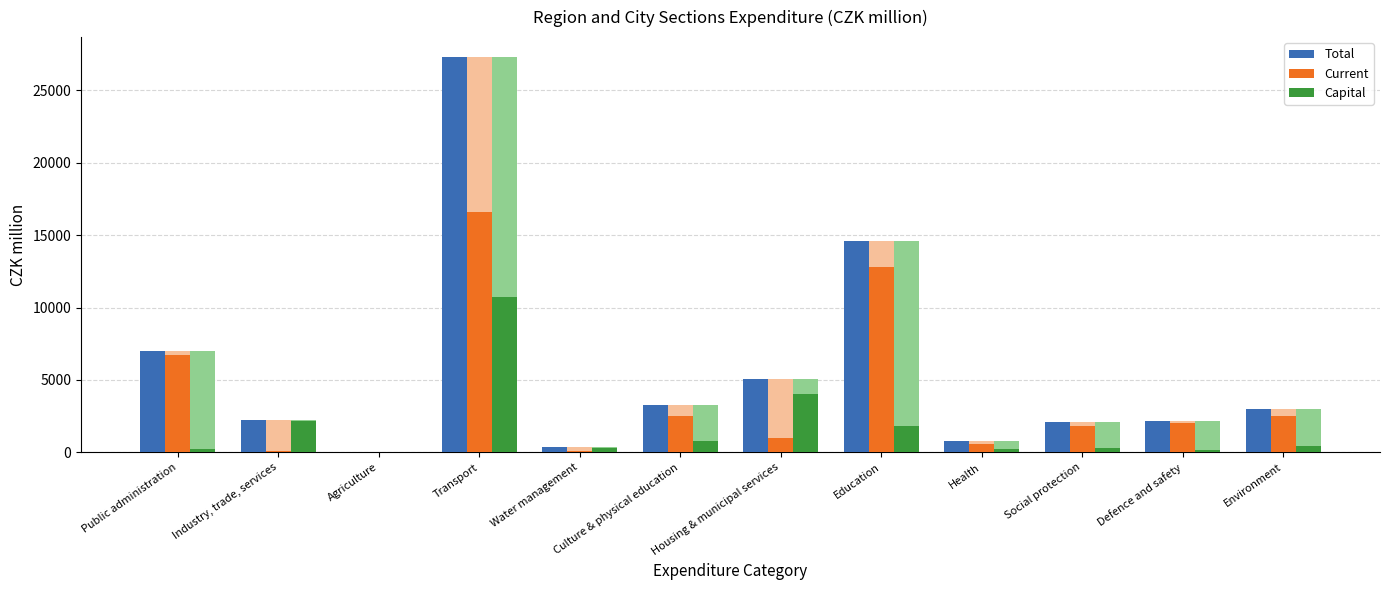

What is the lowest value of the Capital series?

1.0